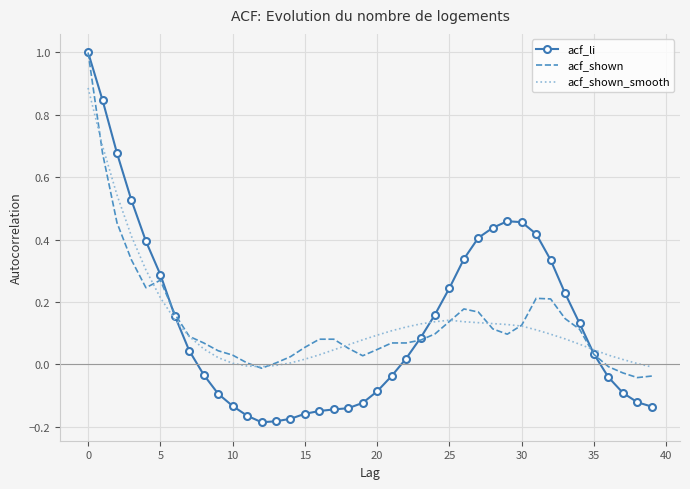

What is the highest value of the acf_shown series?

1.0